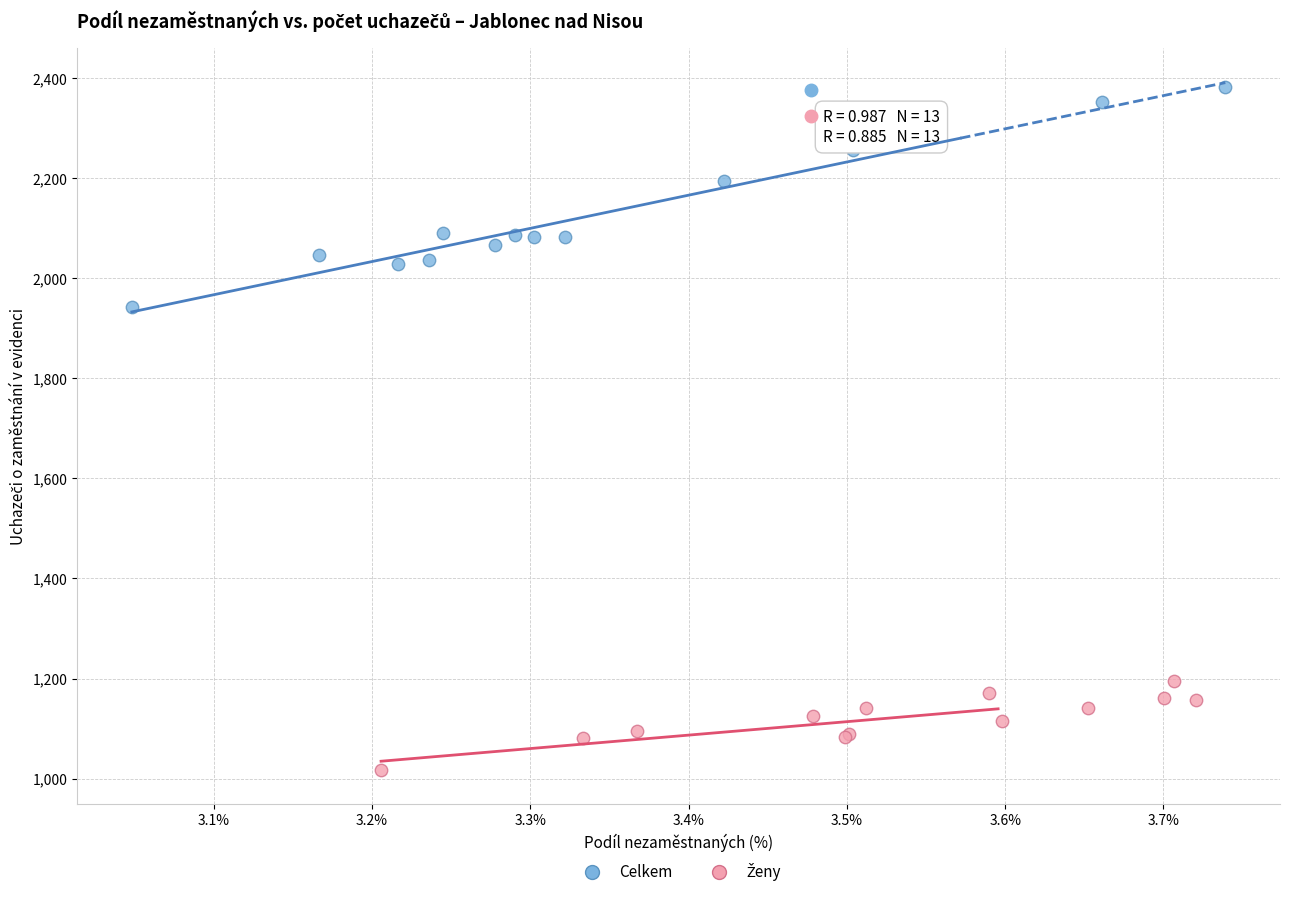

Which series reaches the maximum Y coordinate?

Celkem